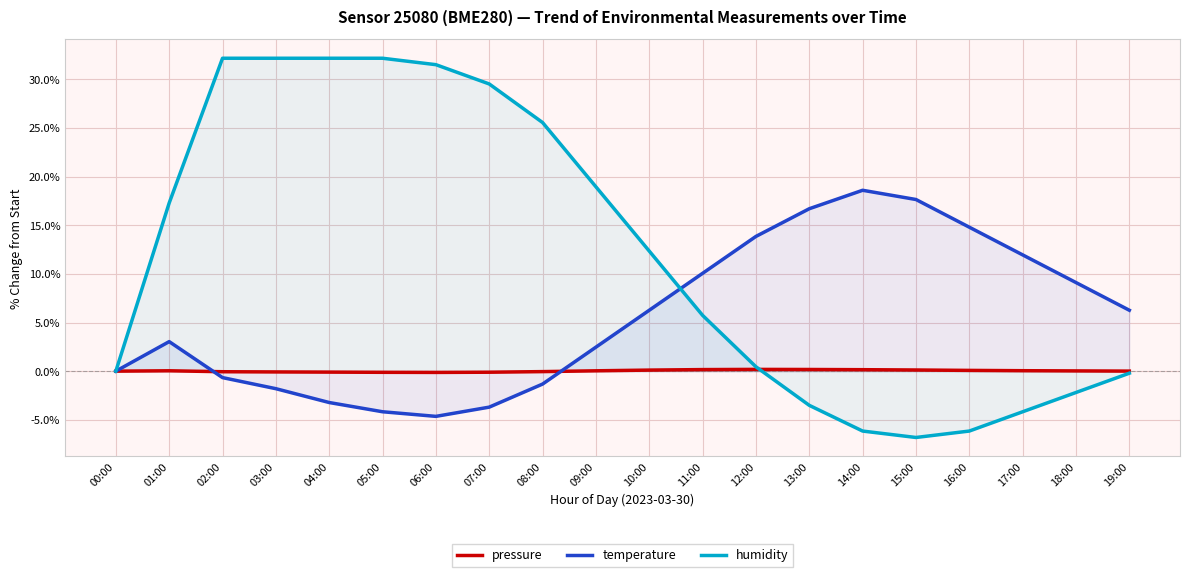

How many data points in humidity are above 12?

10